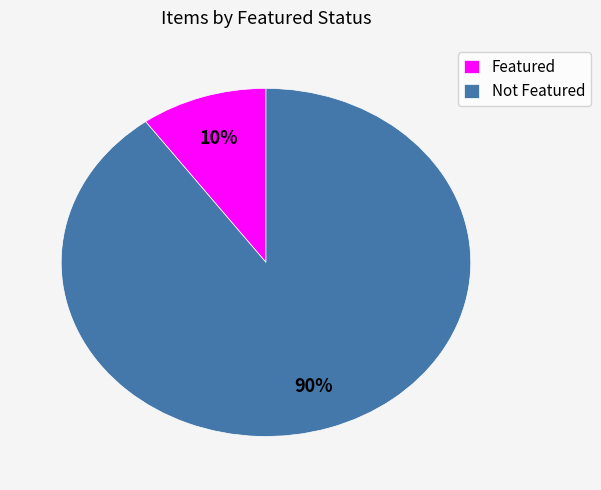

Which category has the smallest portion of the pie?

Featured